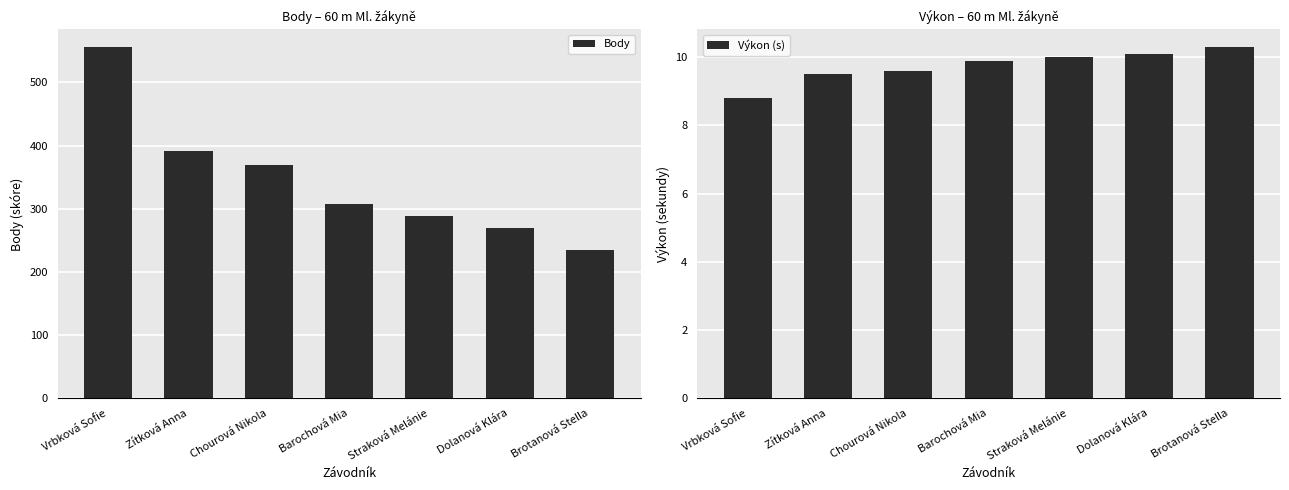

What is the difference between the Body values at Straková Melánie and Dolanová Klára?

19